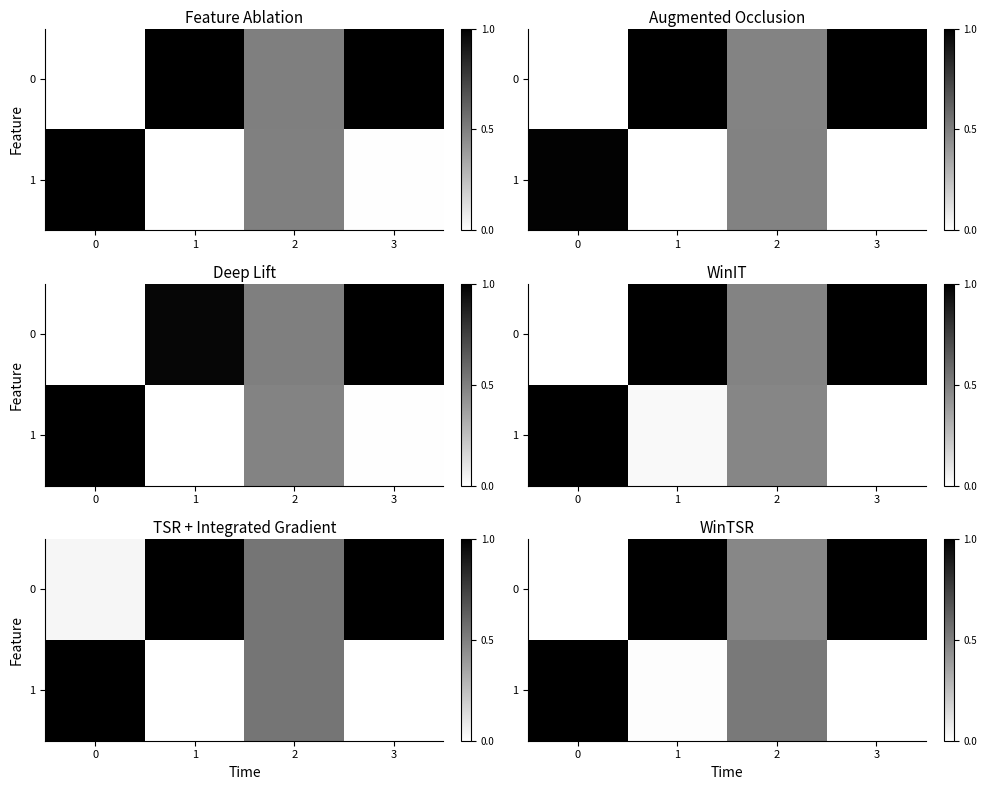

At how many categories does at least one series exceed 0?

4